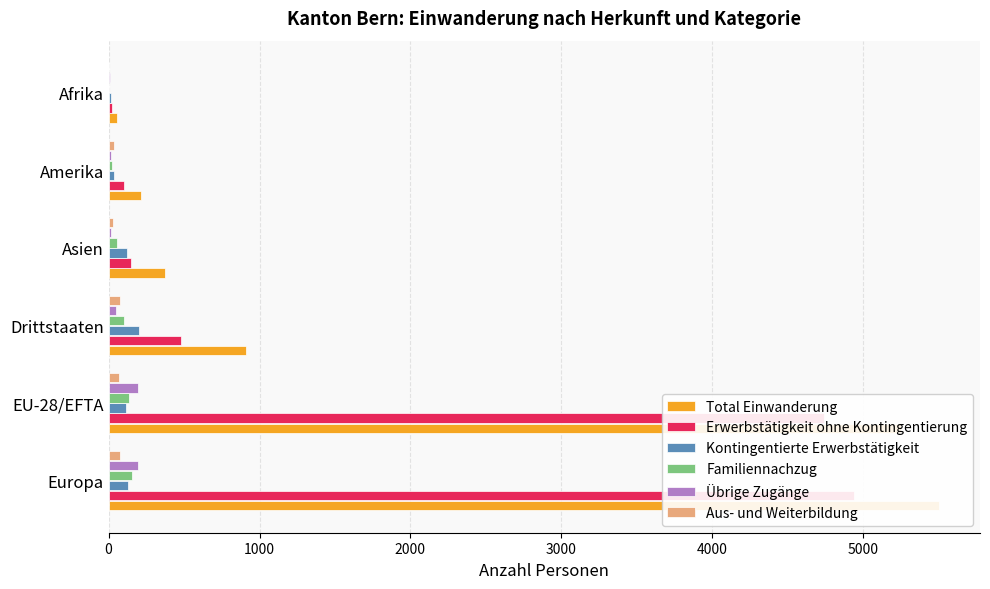

The value of Erwerbstätigkeit ohne Kontingentierung at Asien is 270. True or false?

False